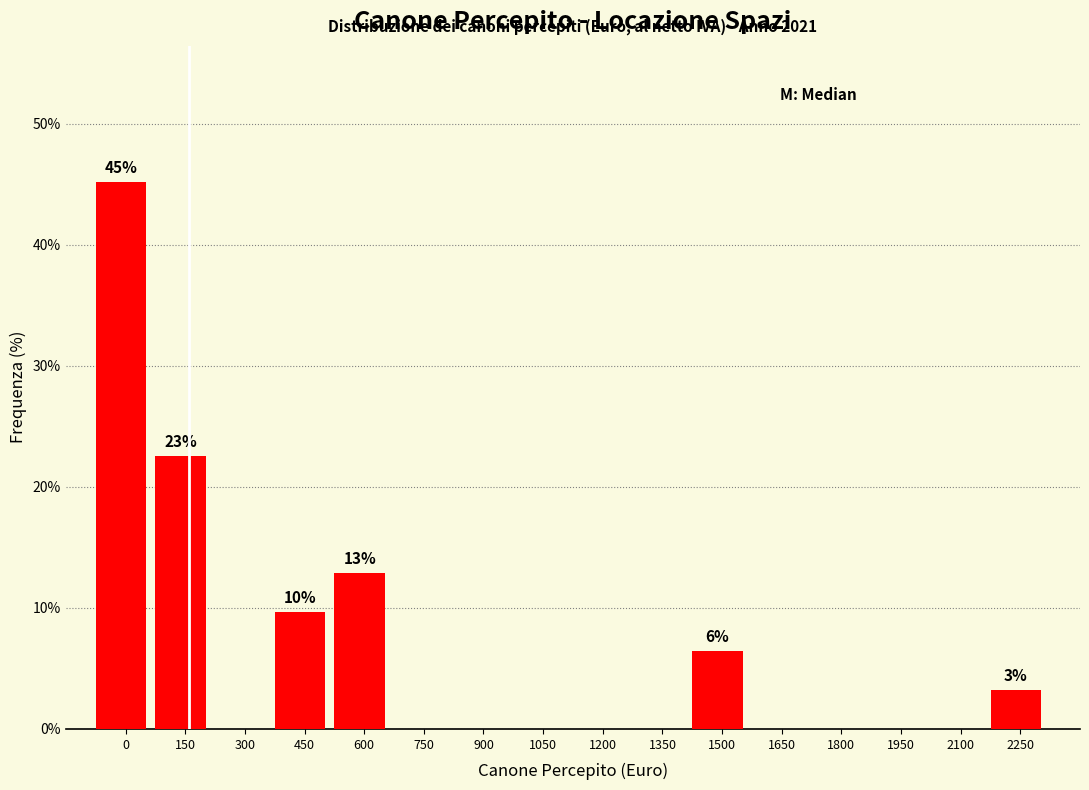

Reading left to right, extract all data points from this chart.

0=45.2	150=22.6	300=0.0	450=9.7	600=12.9	750=0.0	900=0.0	1050=0.0	1200=0.0	1350=0.0	1500=6.5	1650=0.0	1800=0.0	1950=0.0	2100=0.0	2250=3.2